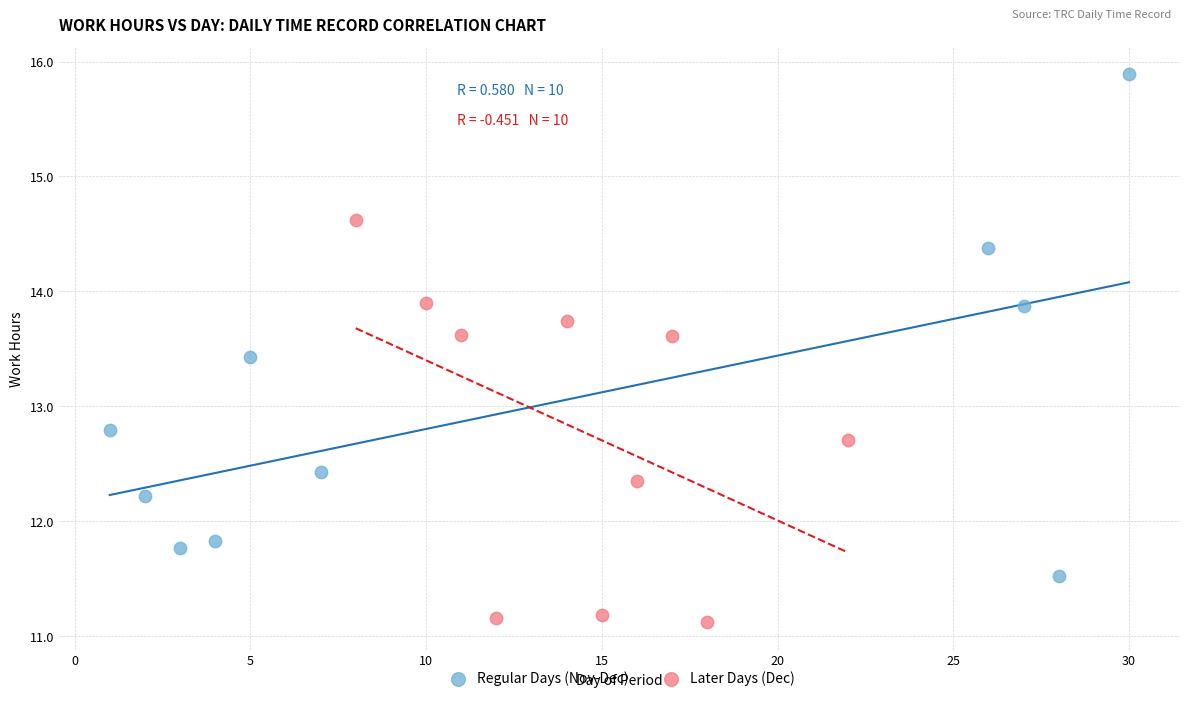

Which series has the widest spread of Y values?

Regular Days (Nov-Dec)